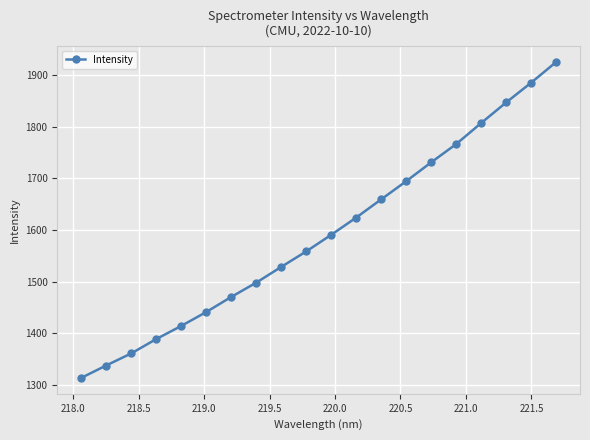

Reading left to right, list all the values displayed in this chart.

1313.3	1337.5	1360.8	1388.6	1414.1	1441.0	1470.3	1498.0	1528.5	1558.5	1590.7	1624.2	1659.4	1694.6	1731.2	1766.6	1807.3	1847.3	1885.5	1925.6